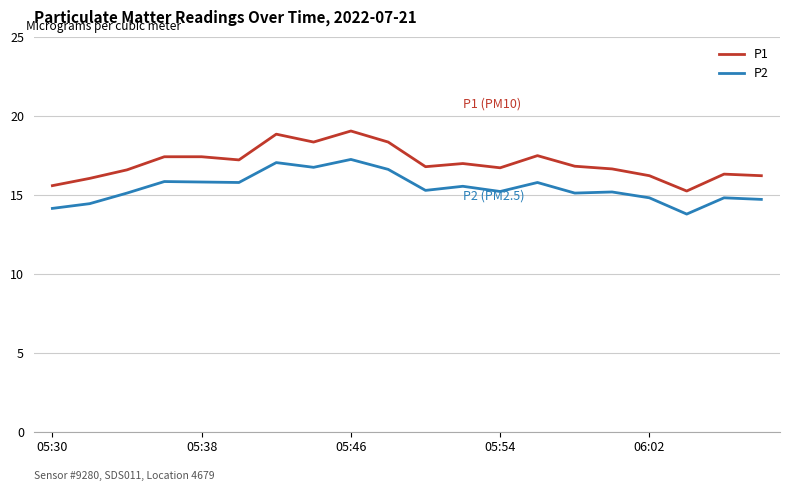

Which series has the widest spread of values?

P1